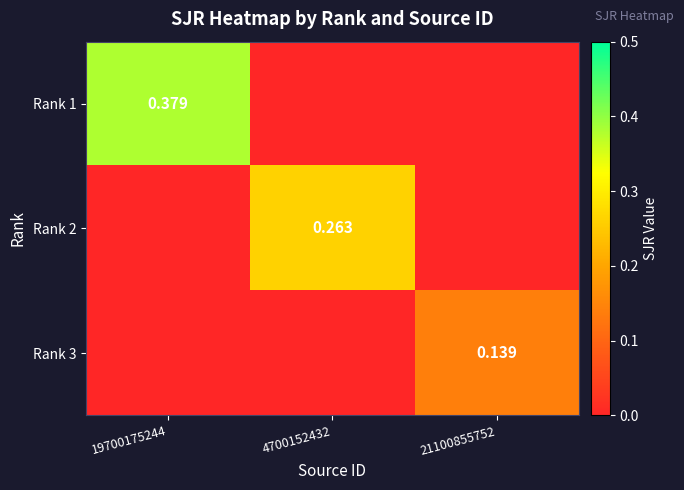

How many data points does each series have?

3